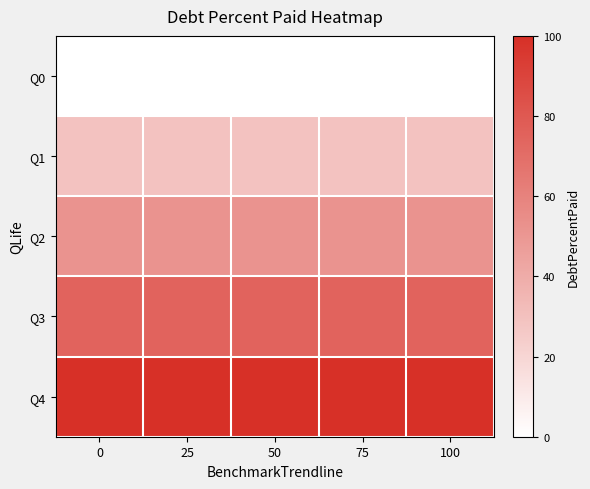

At how many categories does at least one series exceed 62?

5